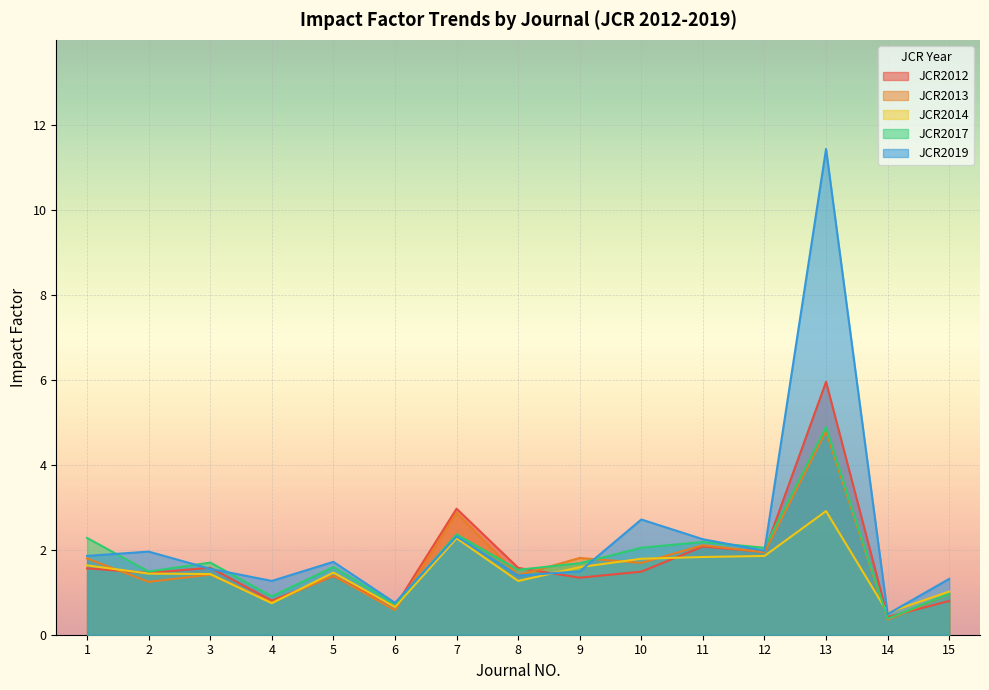

True or false: JCR2017 and JCR2019 intersect in this chart.

True